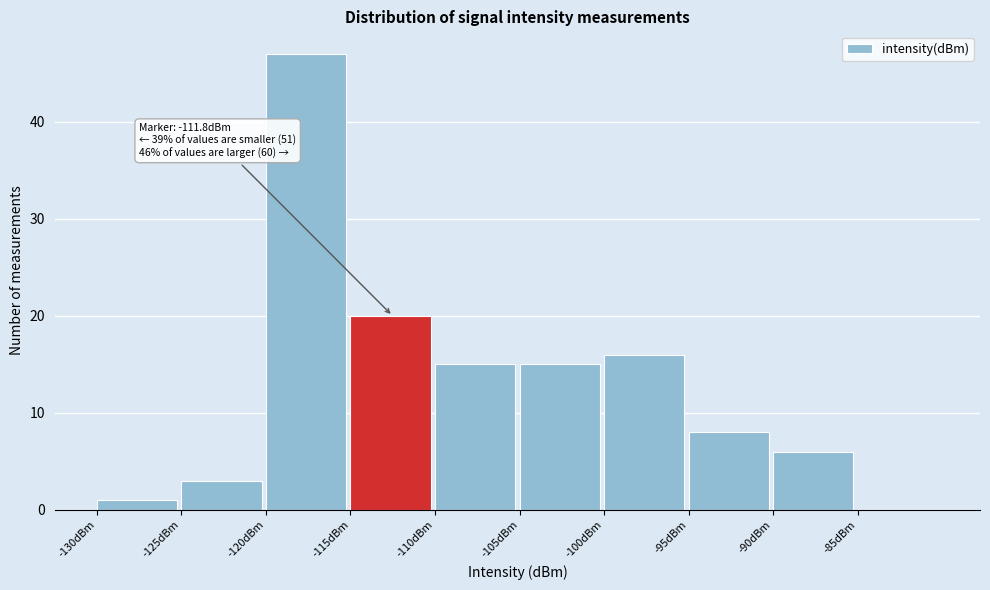

Over which range of the x-axis is the bar tallest?

-120 to -115